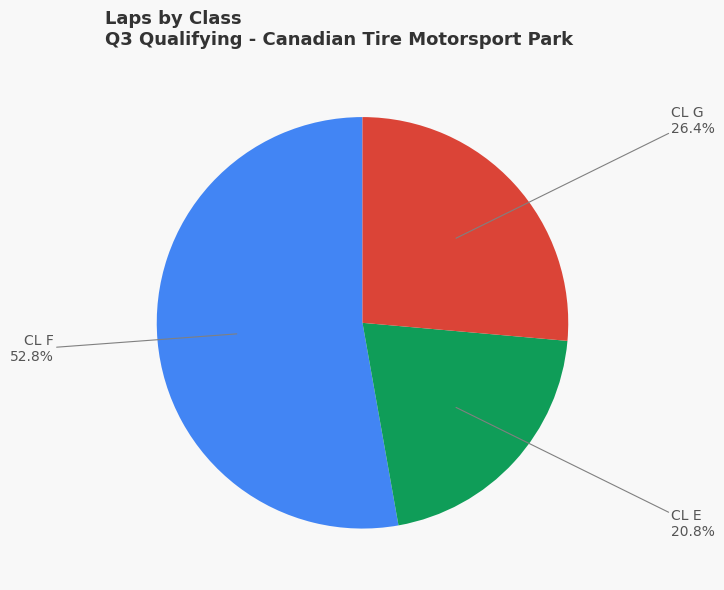

Does any single category account for the majority?

Yes